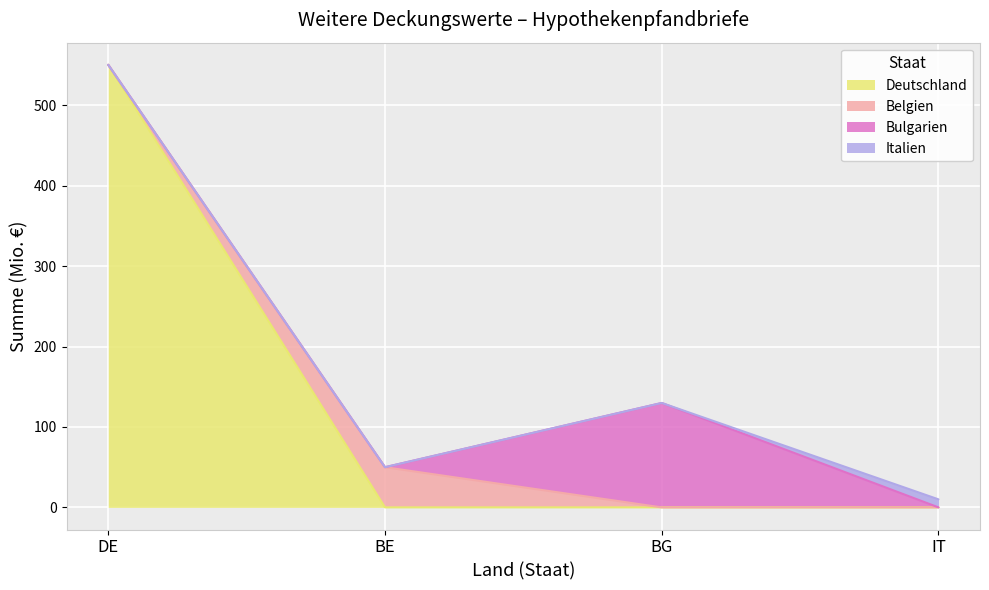

What position from the right is BE?

3